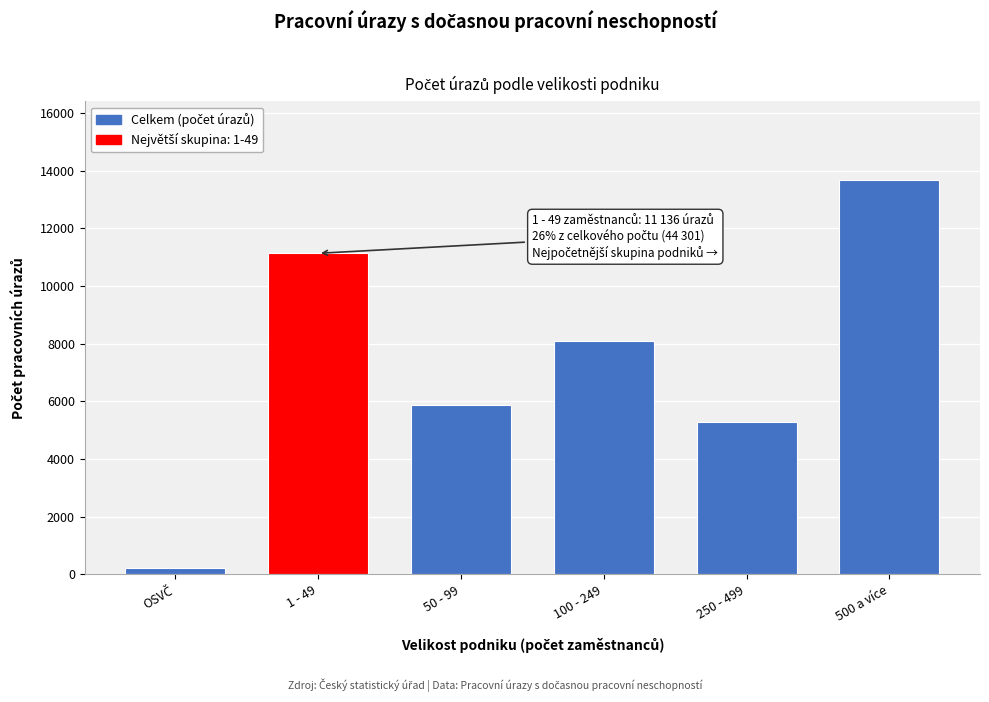

Reading left to right, extract all data points from this chart.

217	11136	5885	8112	5281	13670